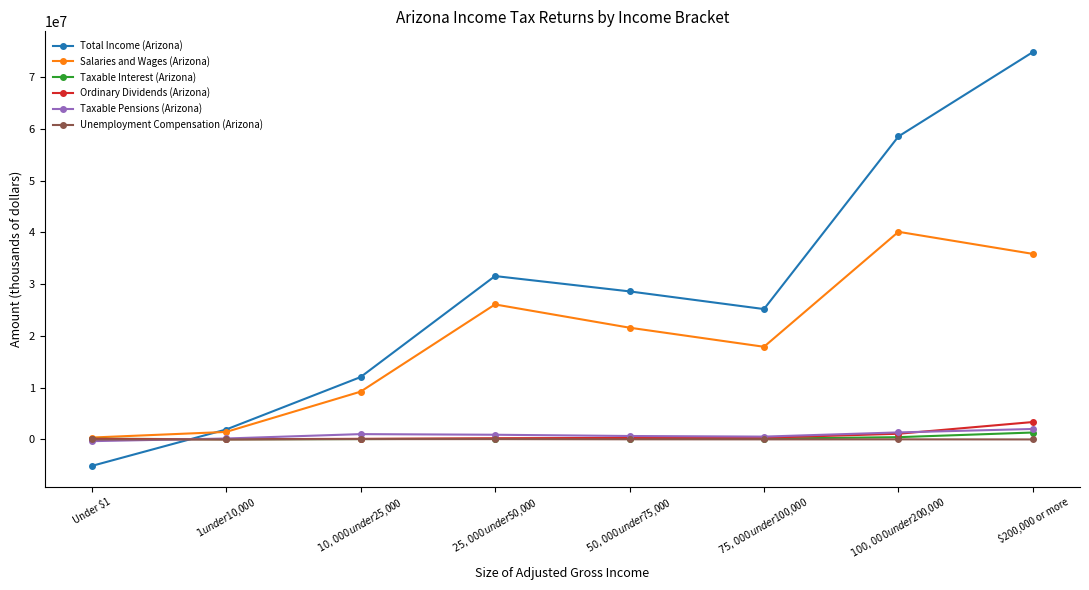

What is the highest value of the Unemployment Compensation (Arizona) series?

67914